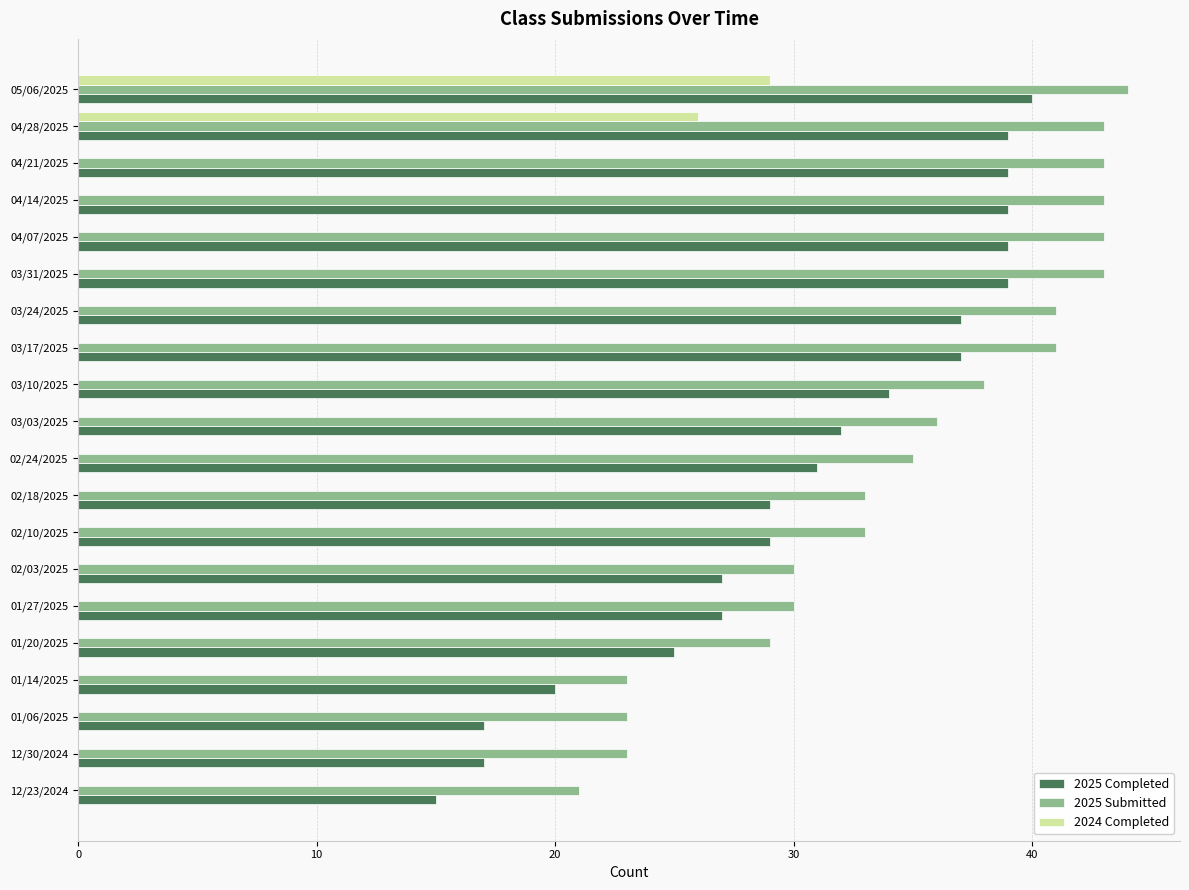

Which series changed the most between 12/23/2024 and 02/03/2025?

2025 Completed